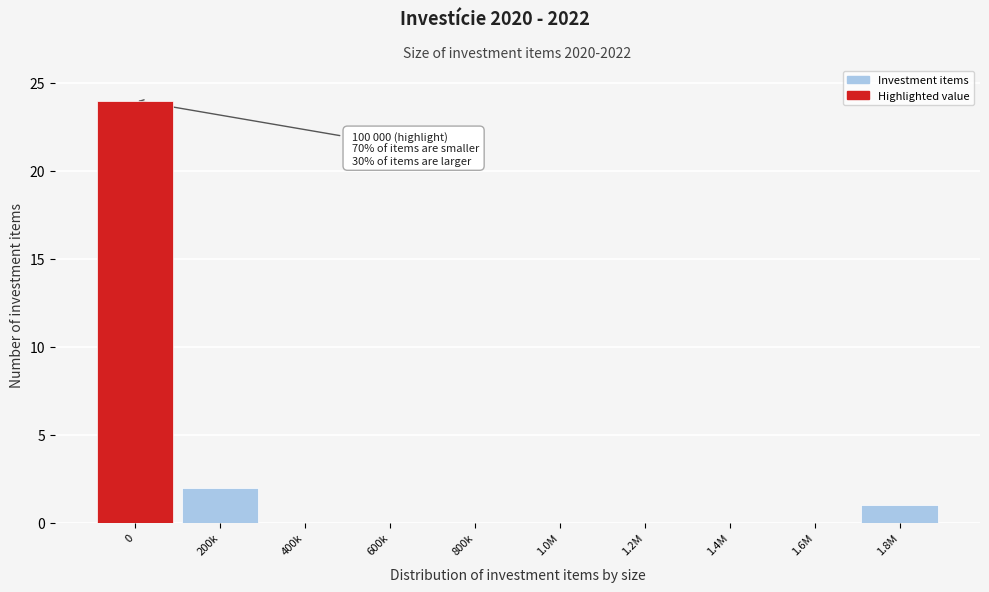

Reading left to right, extract all data points from this chart.

0=24	200k=2	400k=0	600k=0	800k=0	1.0M=0	1.2M=0	1.4M=0	1.6M=0	1.8M=1